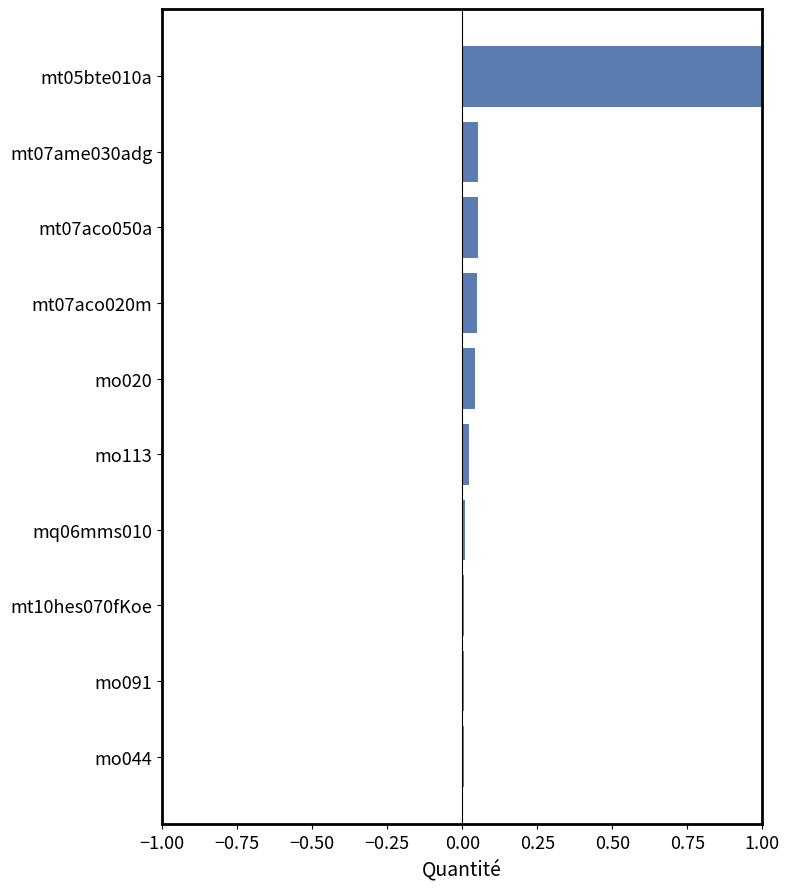

What is the maximum value shown in the chart?

1.0